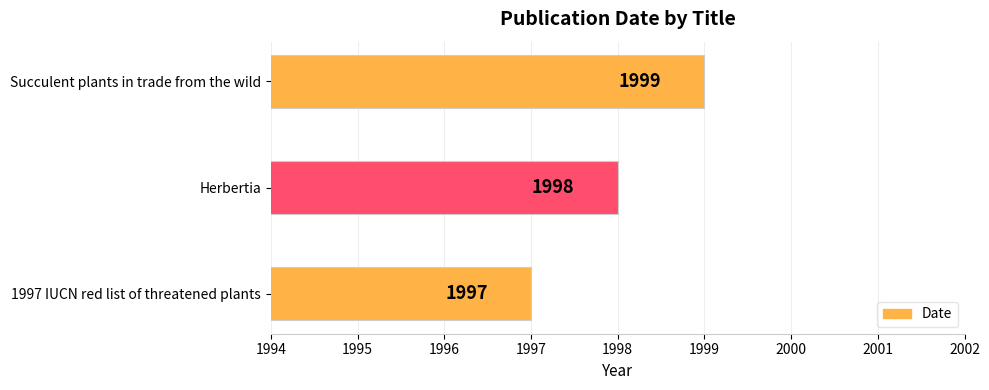

Approximately how many times larger is the value at Herbertia compared to 1997 IUCN red list of threatened plants?

1.0